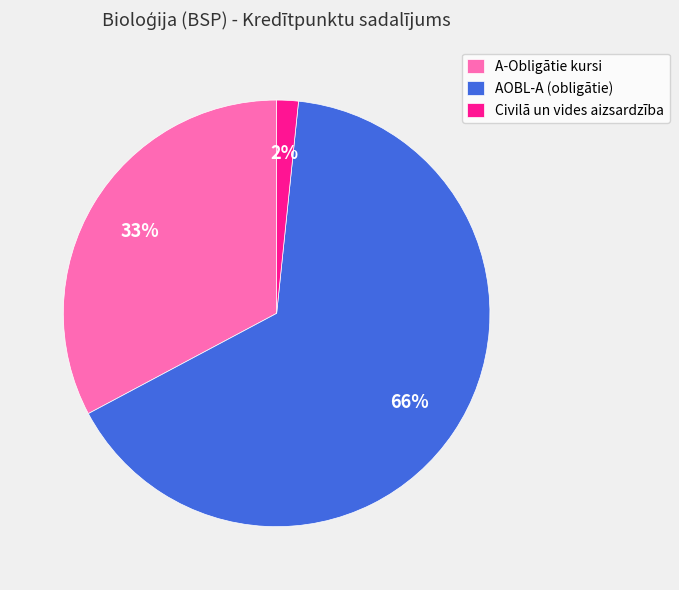

Approximately how many times larger is the value at A-Obligātie kursi compared to AOBL-A (obligātie)?

0.5